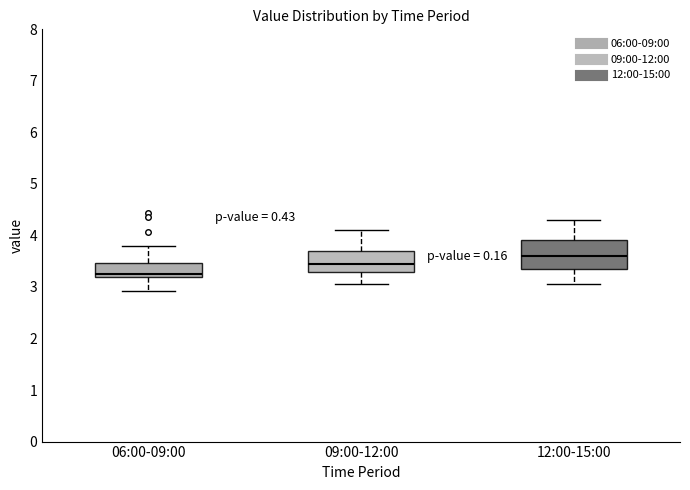

Which box is the tallest, from its lower edge to its upper edge?

12:00-15:00